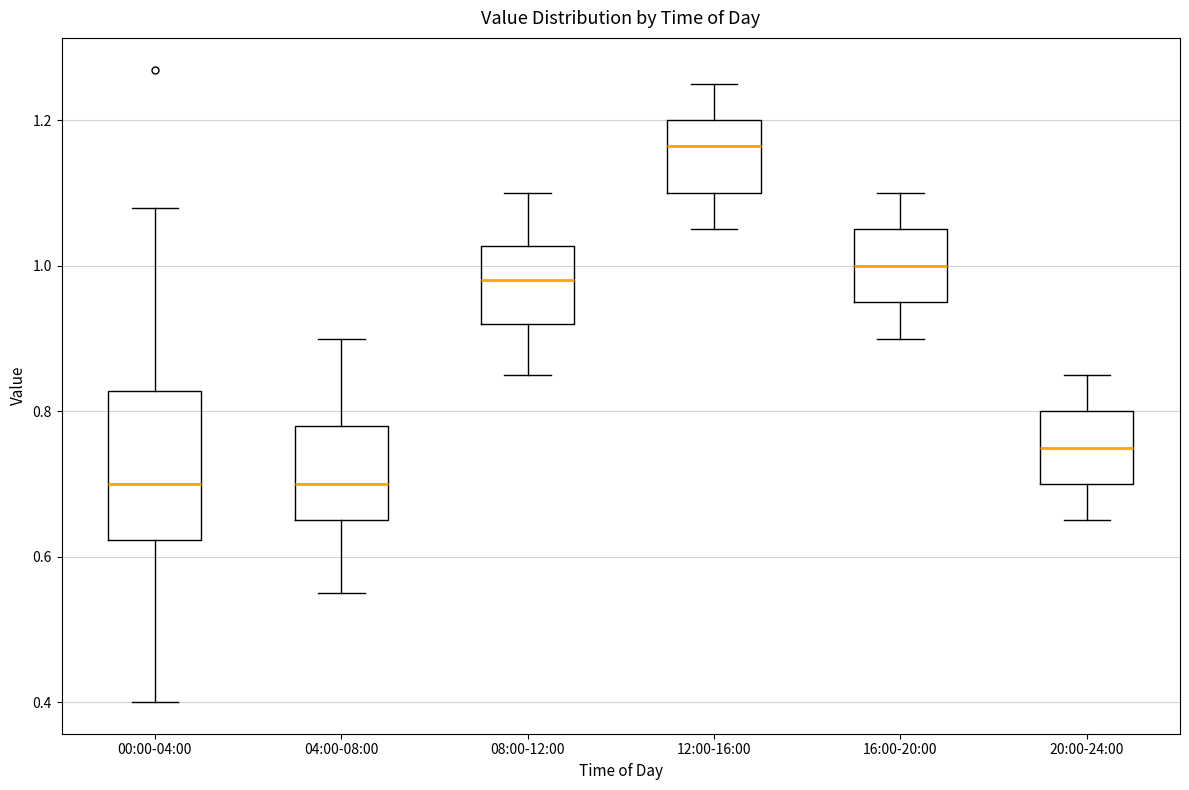

Reading left to right, transcribe this box plot: for each box, give where its median line is, the range the box spans, and where its two whiskers end, as read against the y-axis. The values are not printed on the chart, so give them approximately, as read against the axis.

00:00-04:00: median 0.70, box 0.62 to 0.82, whiskers 0.40 to 1.08
04:00-08:00: median 0.70, box 0.66 to 0.78, whiskers 0.56 to 0.90
08:00-12:00: median 0.98, box 0.92 to 1.02, whiskers 0.86 to 1.10
12:00-16:00: median 1.16, box 1.10 to 1.20, whiskers 1.06 to 1.26
16:00-20:00: median 1.00, box 0.96 to 1.06, whiskers 0.90 to 1.10
20:00-24:00: median 0.76, box 0.70 to 0.80, whiskers 0.66 to 0.86